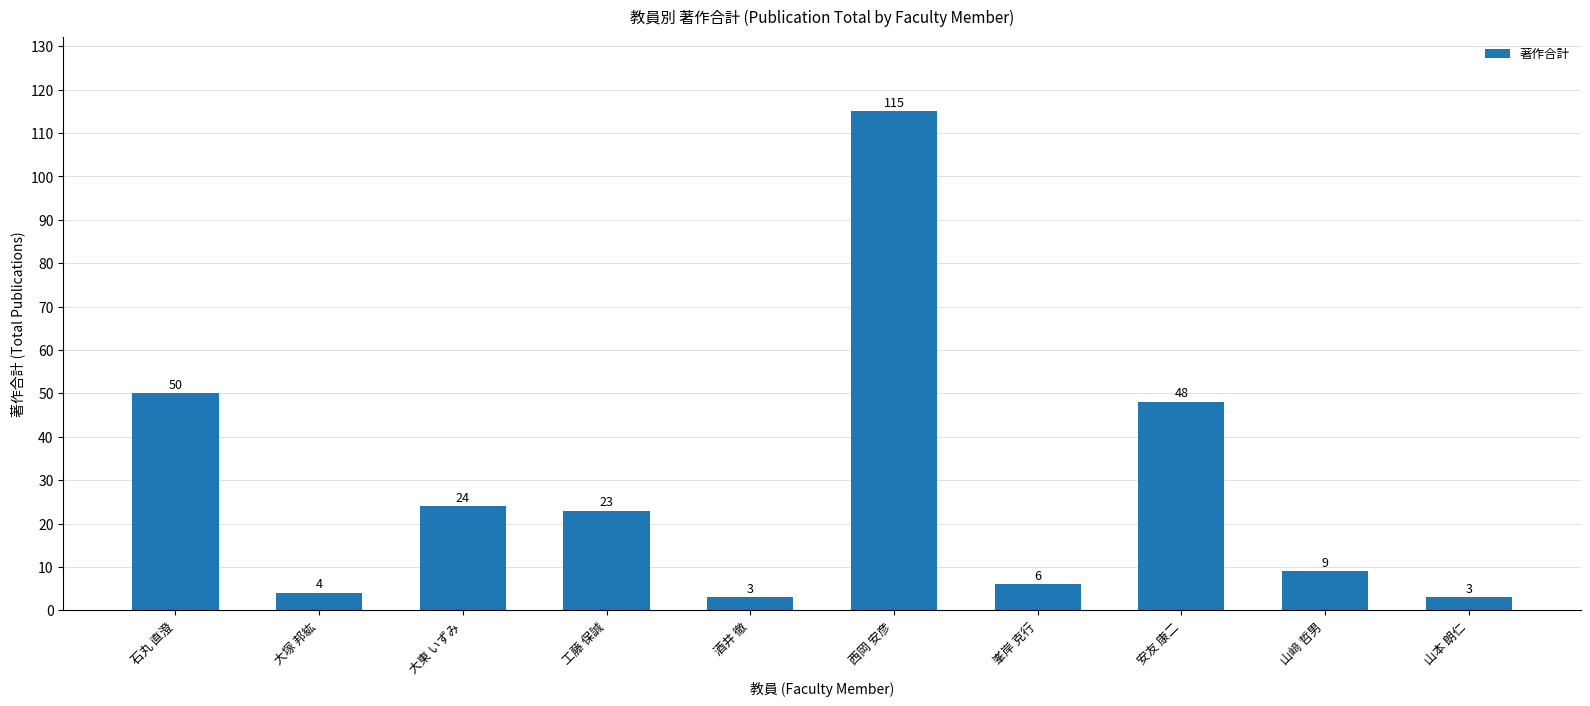

What is the value of the 10th bar from the left?

3